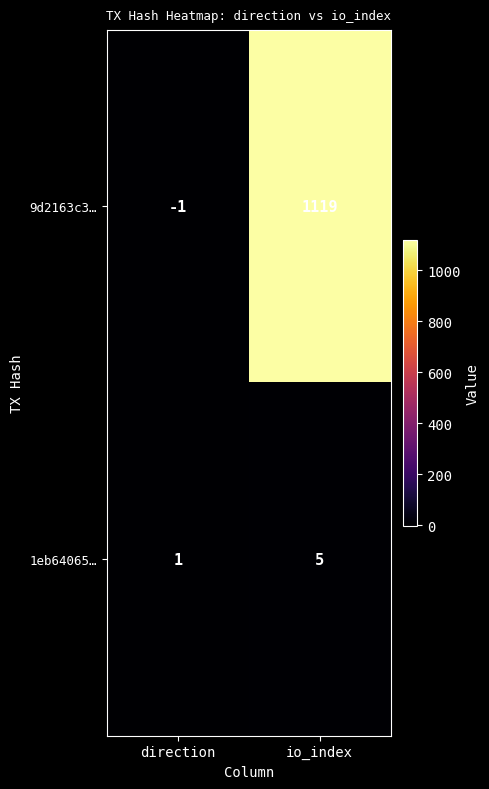

The 1eb64065… series shows 3 at io_index. True or false?

False